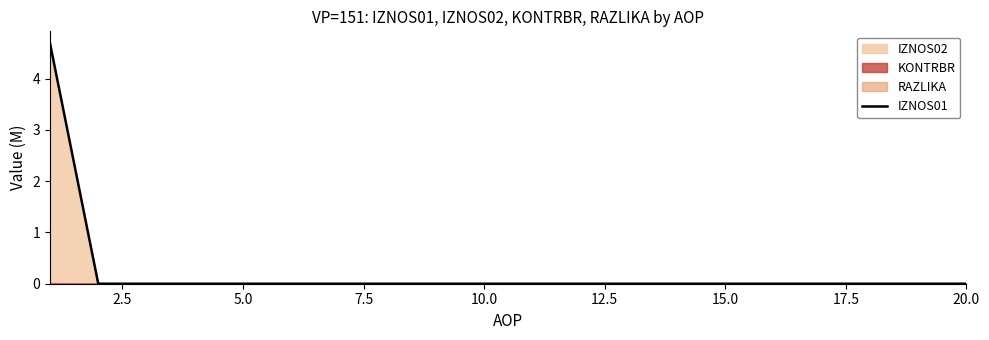

What is the highest value of the IZNOS01 series?

4.7